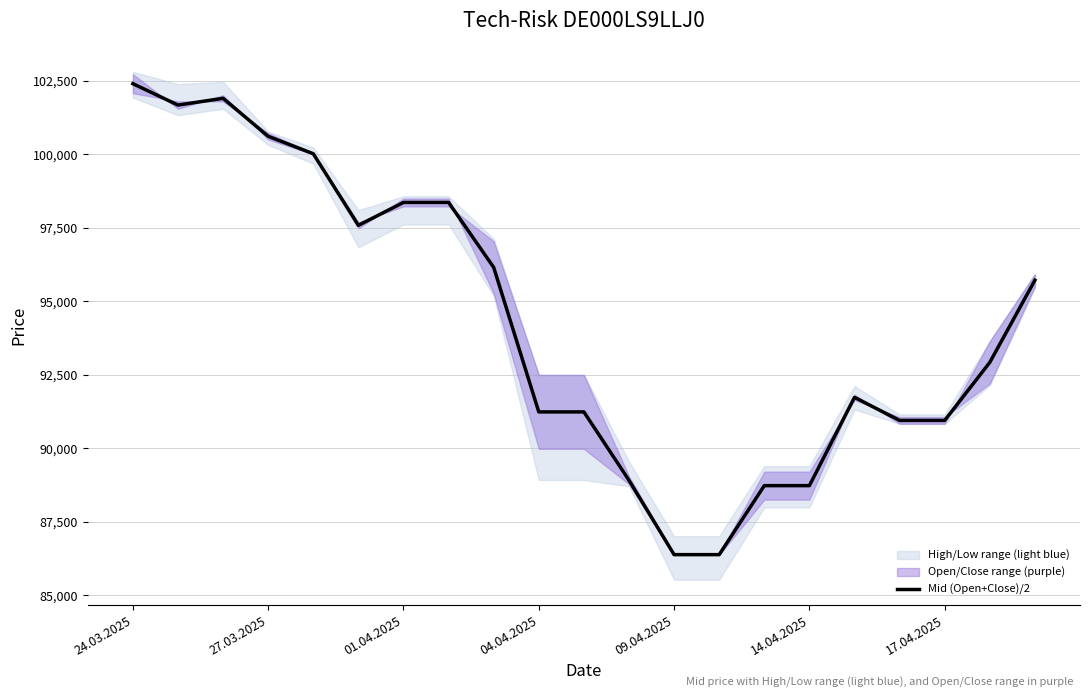

What is the maximum value for Mid (Open+Close)/2?

102405.0